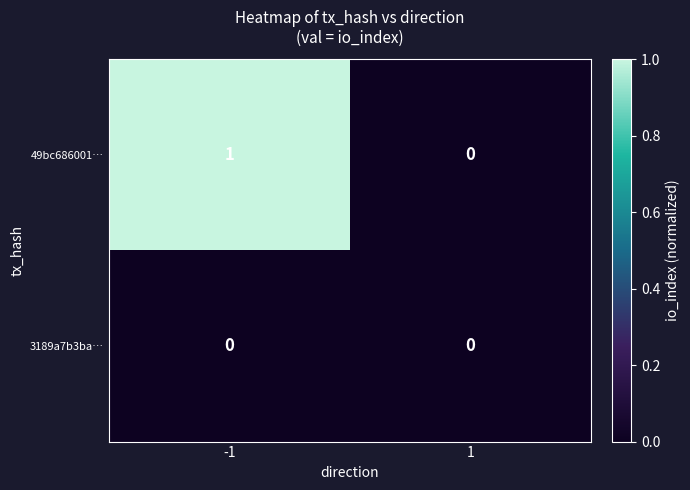

Reading right to left, list all the values displayed in this chart.

49bc686001…: 0	1
3189a7b3ba…: 0	0